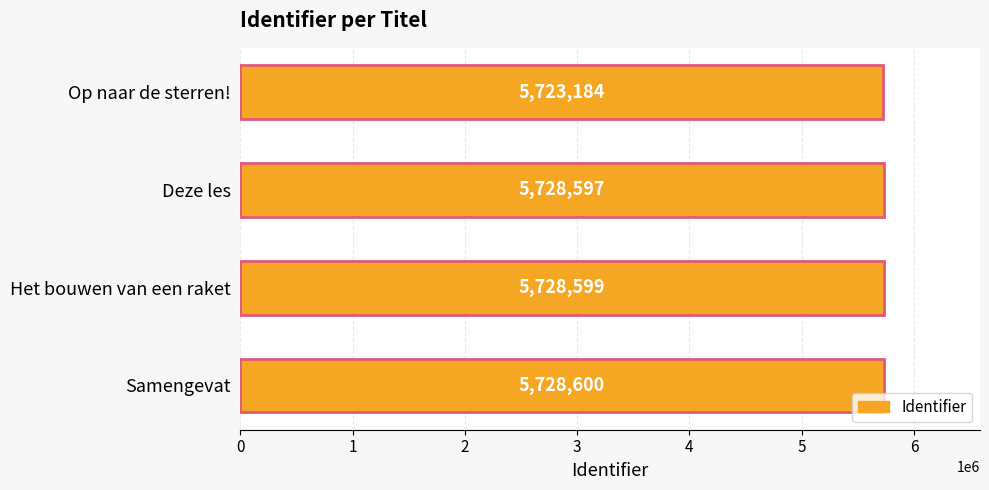

The chart shows a value of 5723184 at Op naar de sterren!. True or false?

True